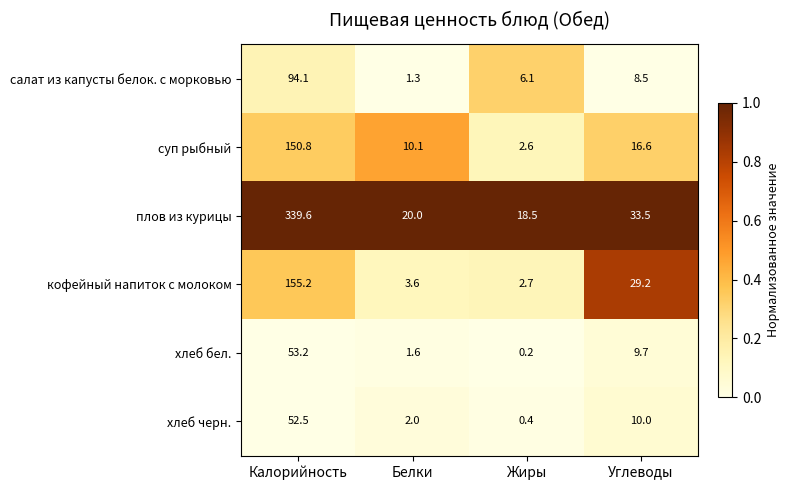

Which label corresponds to the largest value in the chart?

Калорийность